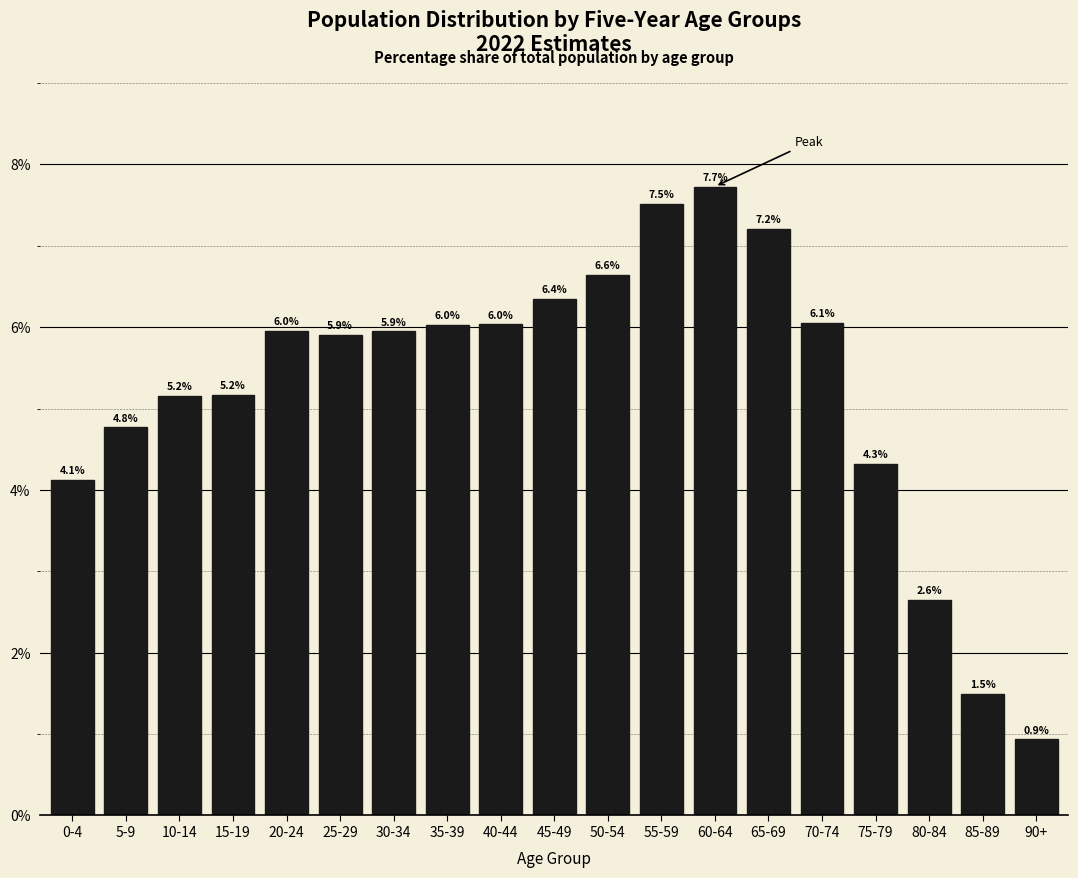

Reading right to left, list all the values displayed in this chart.

0.9	1.5	2.6	4.3	6.1	7.2	7.7	7.5	6.6	6.4	6.0	6.0	5.9	5.9	6.0	5.2	5.2	4.8	4.1